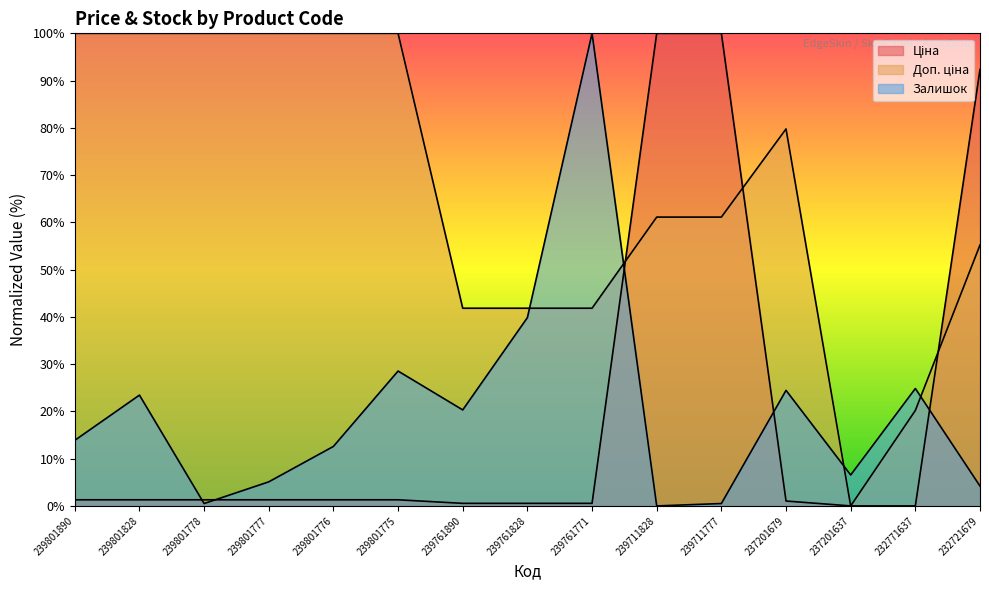

How many interior local valleys does the Залишок series have?

4